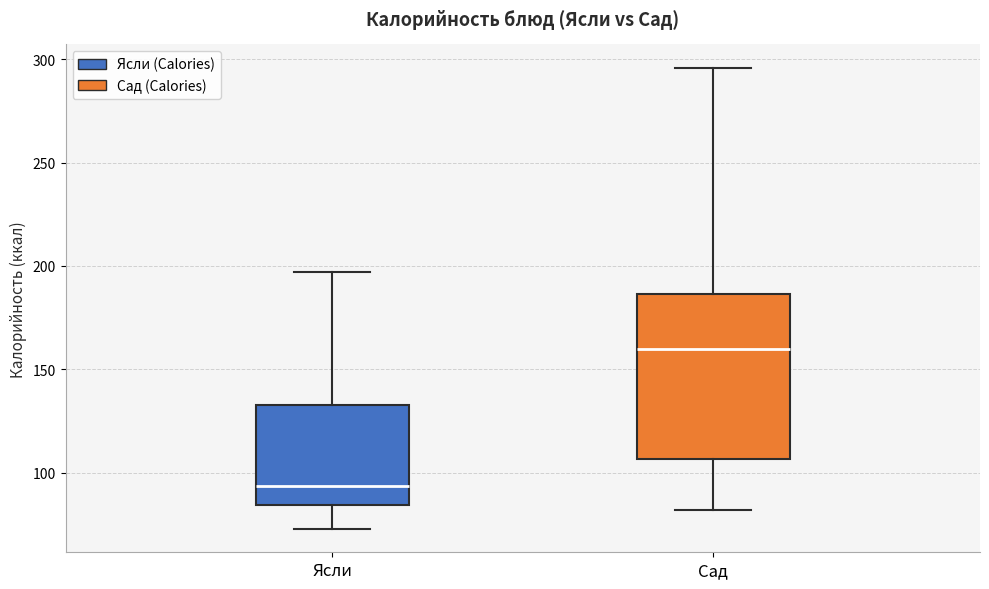

Which box's median line is the highest?

Сад